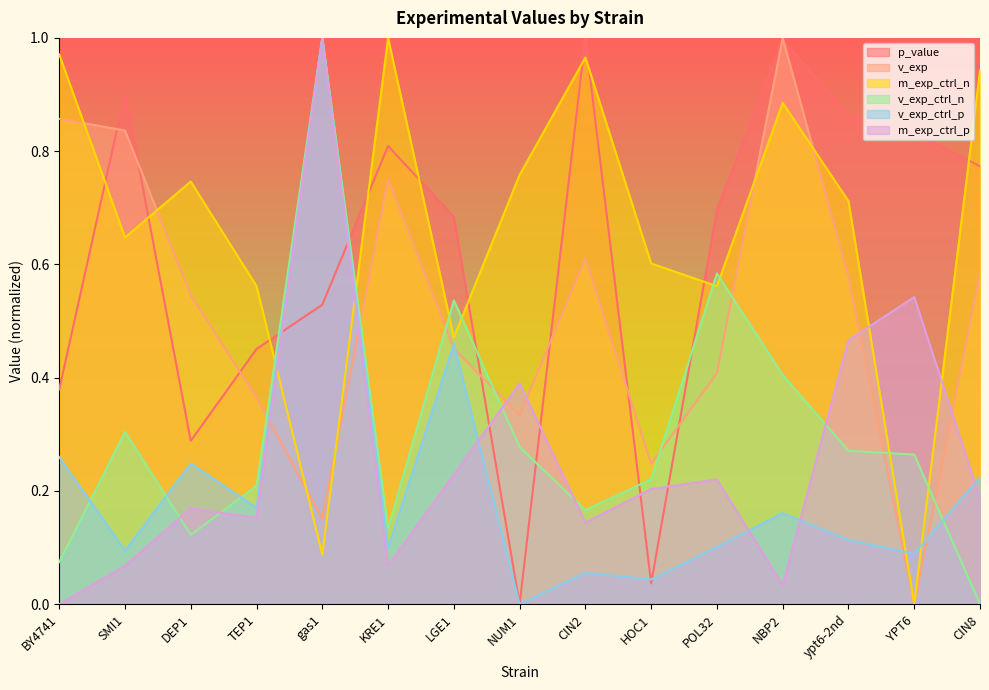

What is the average value of the v_exp series?

0.5